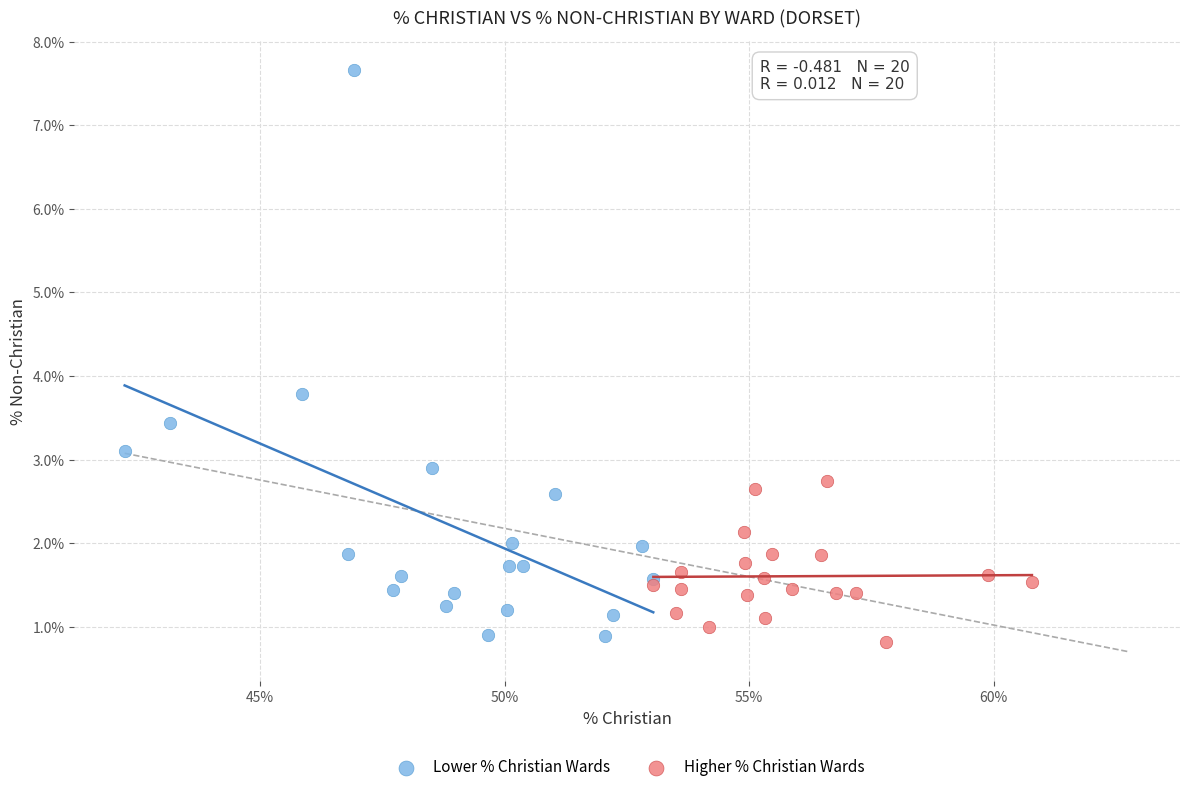

Which series reaches the maximum Y coordinate?

Lower % Christian Wards